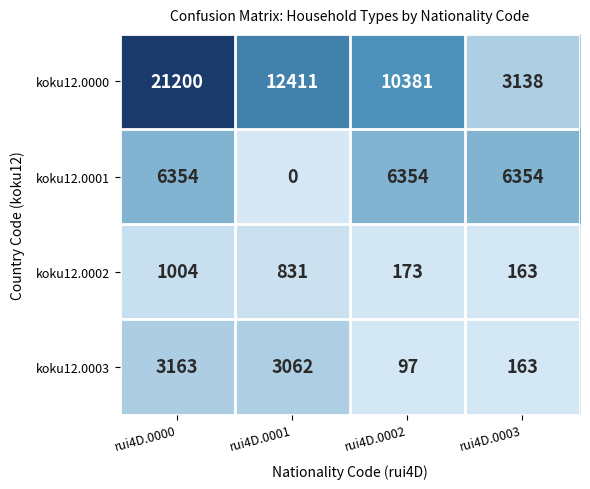

Which series has the largest range (max minus min)?

koku12.0000